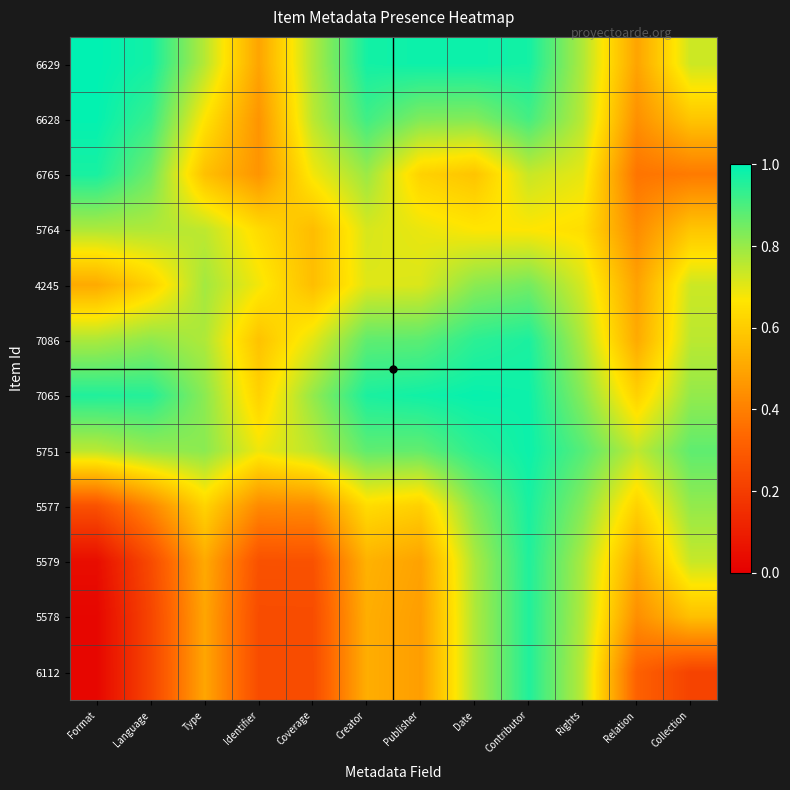

What is the spread (max minus min) of values at Coverage?

0.6